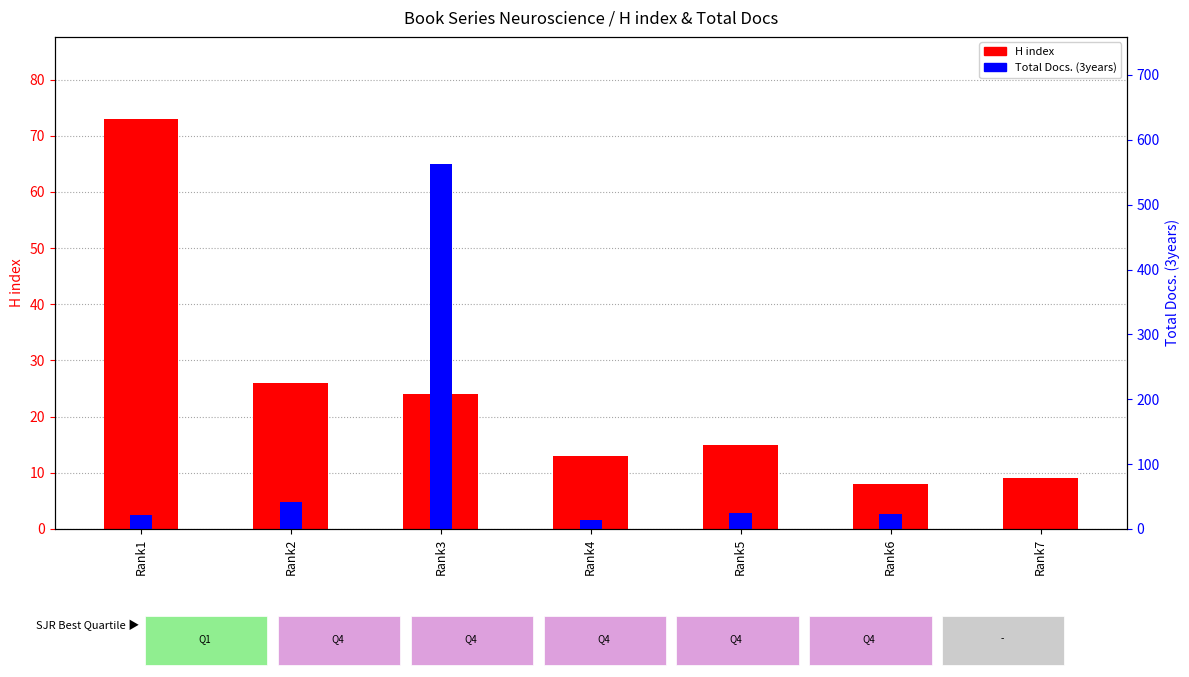

What is the average value of the H index series?

24